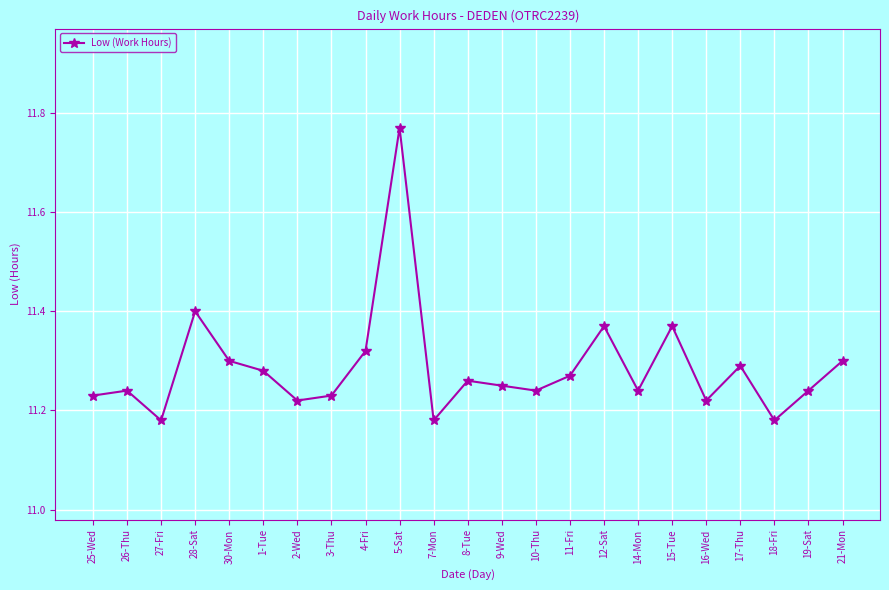

Approximately how many times larger is the value at 3-Thu compared to 25-Wed?

1.0